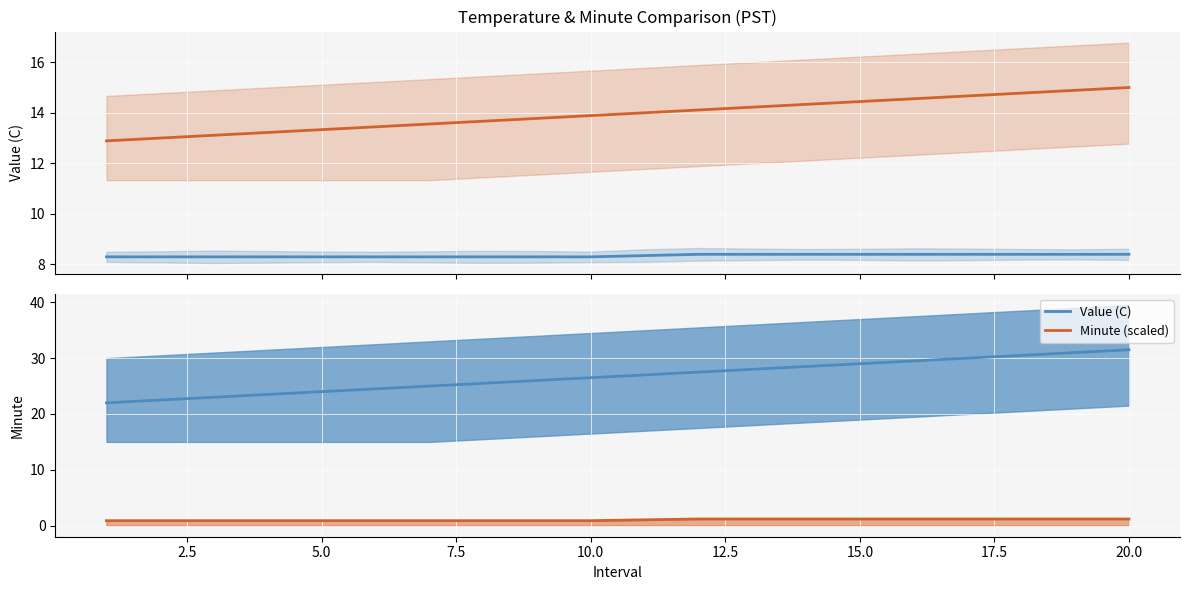

True or false: Value (scaled) has more than 1 interior local peaks.

False